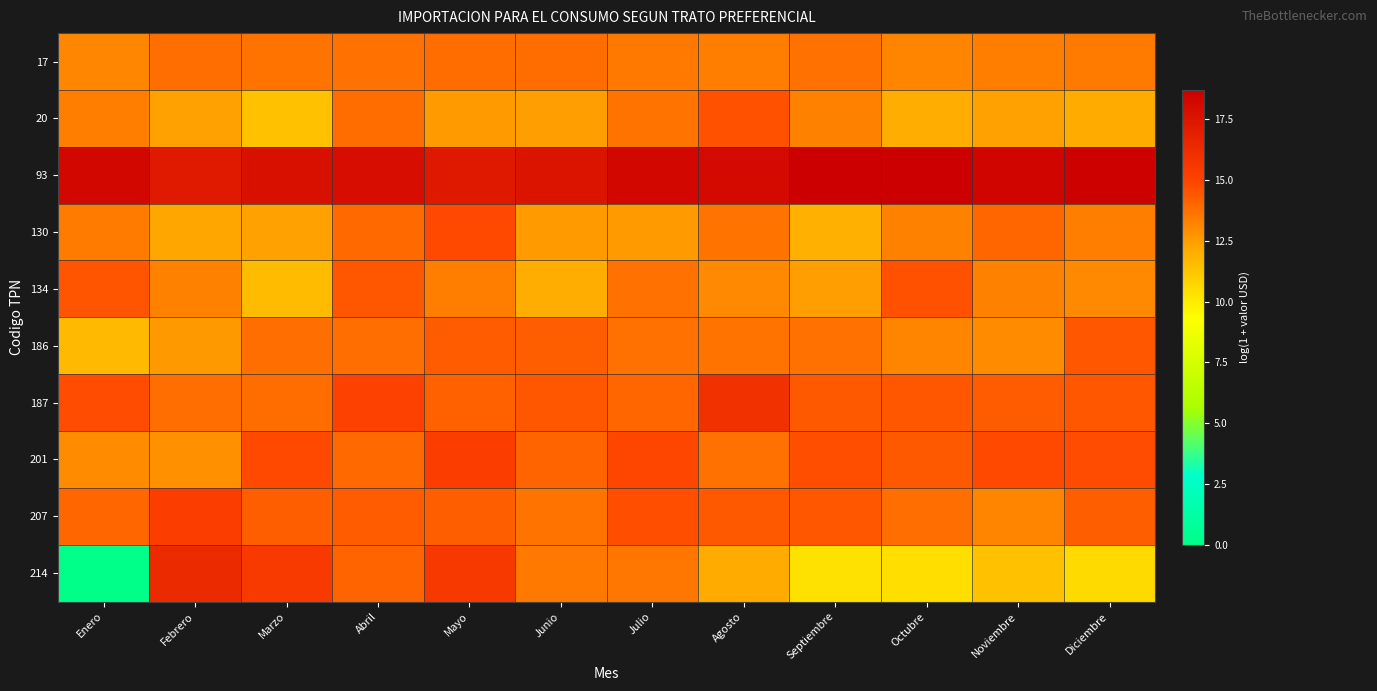

Reading left to right, transcribe all the data shown in this chart.

17: Enero=13.1	Febrero=13.8	Marzo=13.6	Abril=13.7	Mayo=13.8	Junio=13.9	Julio=13.5	Agosto=13.3	Septiembre=13.7	Octubre=13.2	Noviembre=13.4	Diciembre=13.4
20: Enero=13.3	Febrero=12.4	Marzo=11.3	Abril=13.8	Mayo=12.5	Junio=12.5	Julio=13.6	Agosto=14.6	Septiembre=13.2	Octubre=12.0	Noviembre=12.4	Diciembre=12.1
93: Enero=18.2	Febrero=17.2	Marzo=17.8	Abril=18.0	Mayo=17.3	Junio=17.6	Julio=18.2	Agosto=18.1	Septiembre=18.7	Octubre=18.7	Noviembre=18.4	Diciembre=18.6
130: Enero=13.4	Febrero=12.2	Marzo=12.4	Abril=13.9	Mayo=14.8	Junio=12.5	Julio=12.5	Agosto=13.6	Septiembre=11.9	Octubre=13.3	Noviembre=14.0	Diciembre=13.3
134: Enero=14.5	Febrero=13.2	Marzo=11.6	Abril=14.5	Mayo=13.3	Junio=12.0	Julio=13.7	Agosto=13.0	Septiembre=12.5	Octubre=14.6	Noviembre=13.2	Diciembre=13.0
186: Enero=11.7	Febrero=12.6	Marzo=13.8	Abril=13.8	Mayo=14.3	Junio=14.2	Julio=13.7	Agosto=13.6	Septiembre=13.7	Octubre=13.2	Noviembre=13.0	Diciembre=14.4
187: Enero=14.7	Febrero=13.8	Marzo=13.8	Abril=15.1	Mayo=14.2	Junio=14.4	Julio=14.0	Agosto=16.0	Septiembre=14.4	Octubre=14.4	Noviembre=14.3	Diciembre=14.4
201: Enero=12.9	Febrero=12.8	Marzo=14.8	Abril=13.9	Mayo=15.3	Junio=14.0	Julio=14.9	Agosto=13.7	Septiembre=14.7	Octubre=14.4	Noviembre=14.8	Diciembre=14.7
207: Enero=14.0	Febrero=15.2	Marzo=14.2	Abril=14.3	Mayo=14.2	Junio=13.6	Julio=14.6	Agosto=14.3	Septiembre=14.4	Octubre=13.8	Noviembre=13.2	Diciembre=14.2
214: Enero=0.0	Febrero=16.3	Marzo=15.4	Abril=14.0	Mayo=15.5	Junio=13.5	Julio=13.6	Agosto=12.1	Septiembre=10.3	Octubre=10.4	Noviembre=11.4	Diciembre=10.5